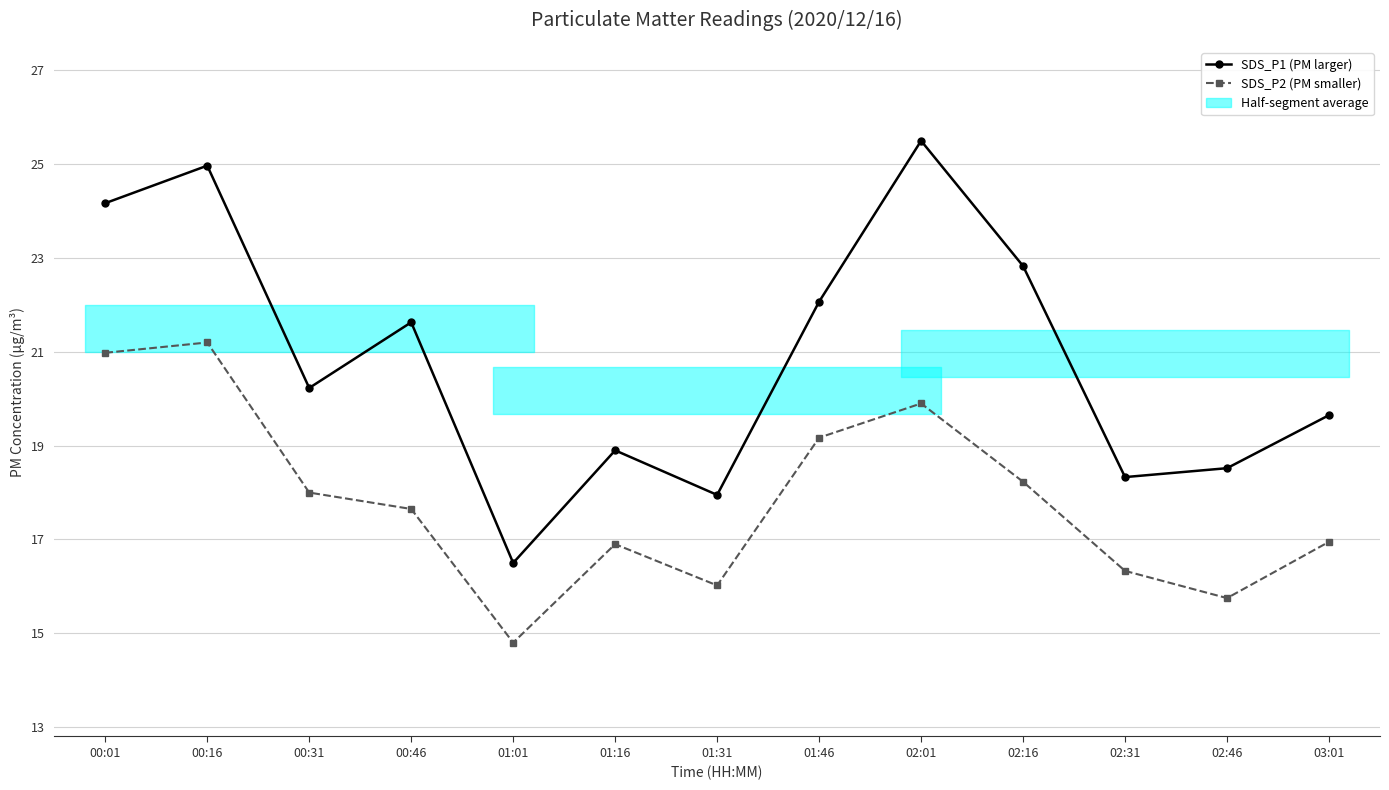

True or false: SDS_P1 (PM larger) and SDS_P2 (PM smaller) intersect in this chart.

False